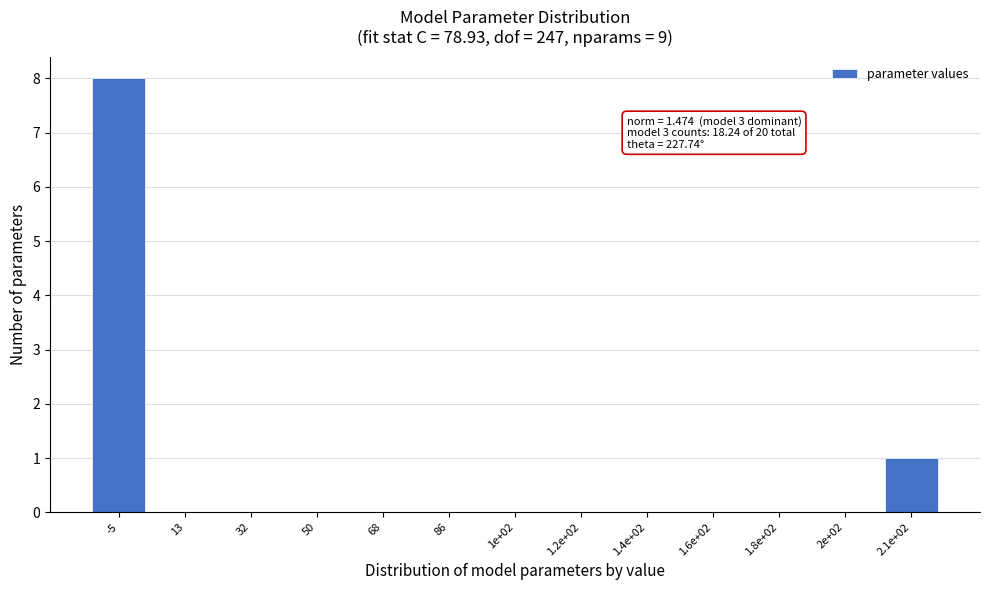

Reading left to right, list all the values displayed in this chart.

-5=8	13=0	32=0	50=0	68=0	86=0	1e+02=0	1.2e+02=0	1.4e+02=0	1.6e+02=0	1.8e+02=0	2e+02=0	2.1e+02=1